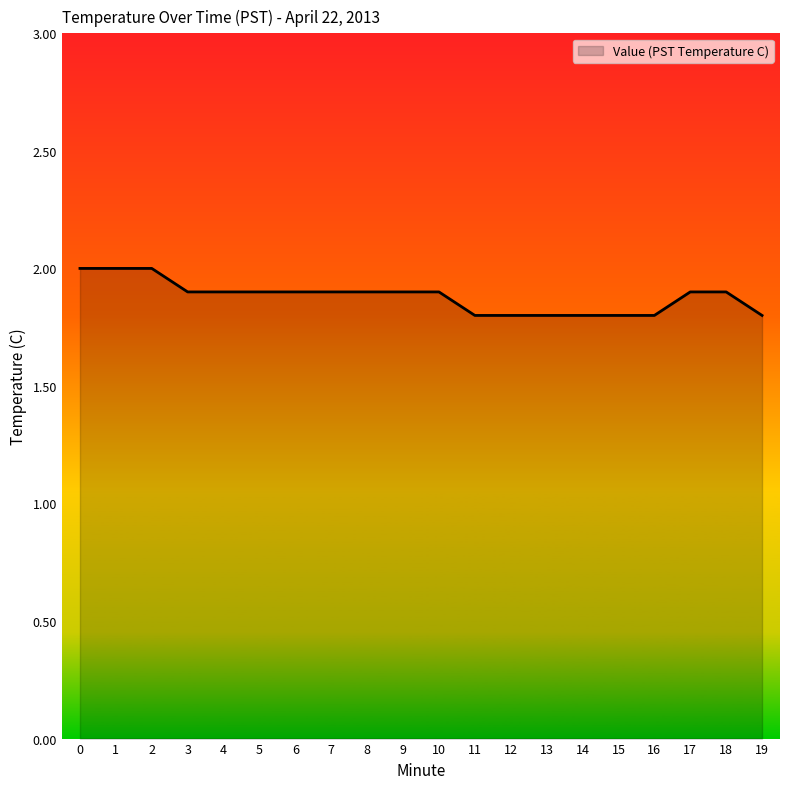

What is the average value?

1.9